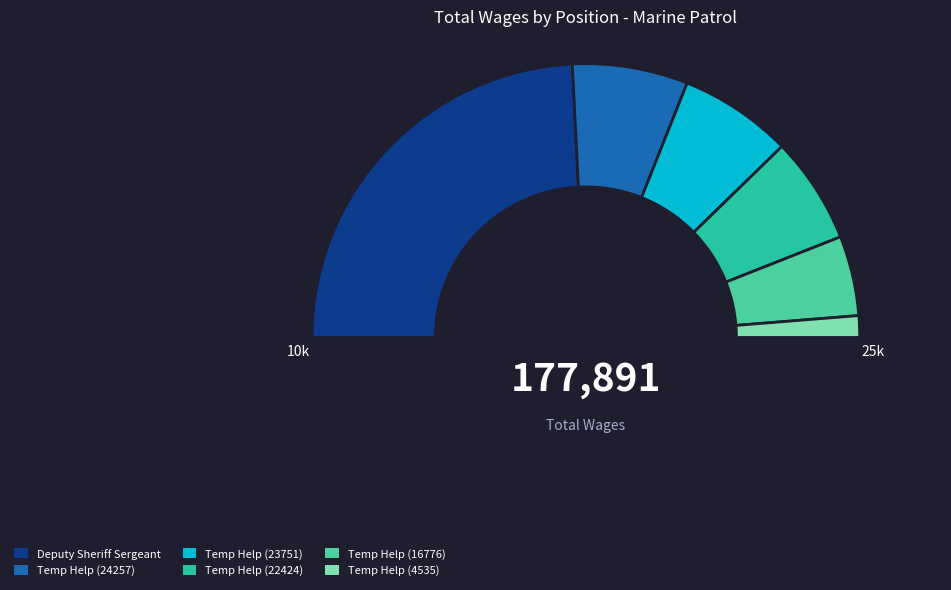

To the nearest percent, what portion does Temporary Or Extra Help (22424) represent?

13%